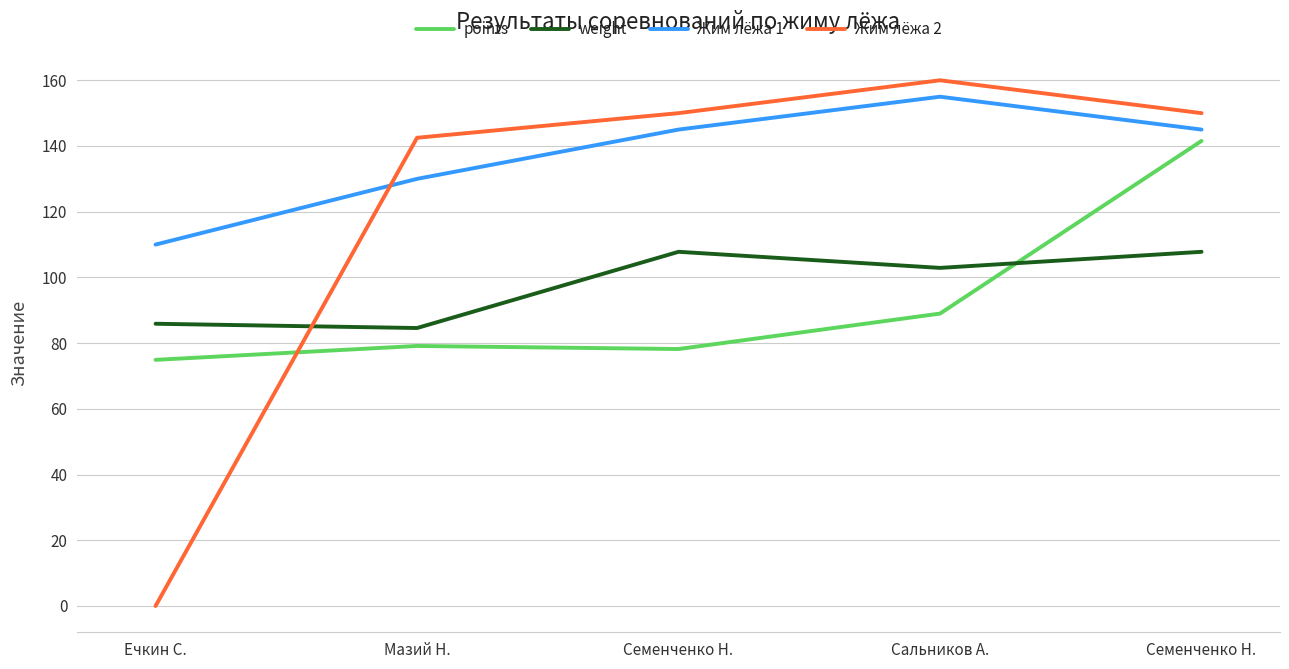

What is the lowest value of the Жим лёжа 1 series?

110.0